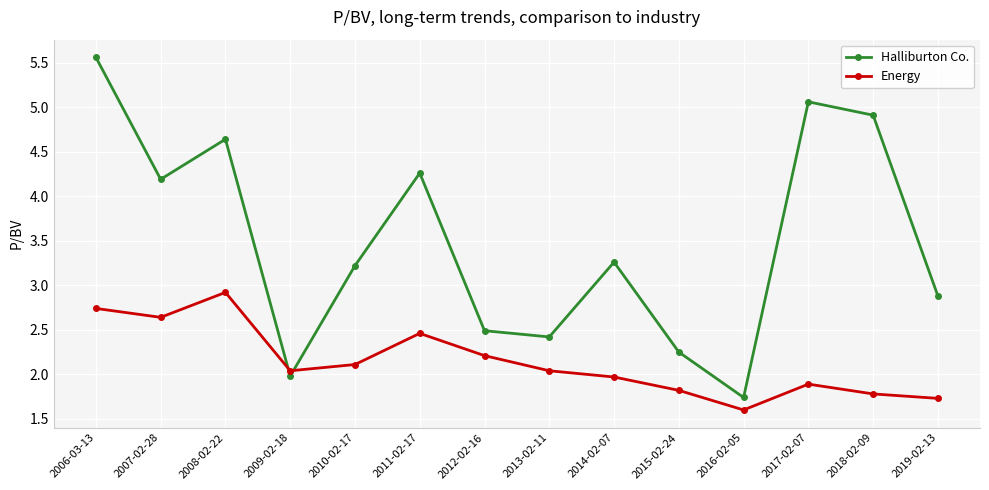

What is the total value across all series at 2014-02-07?

5.2